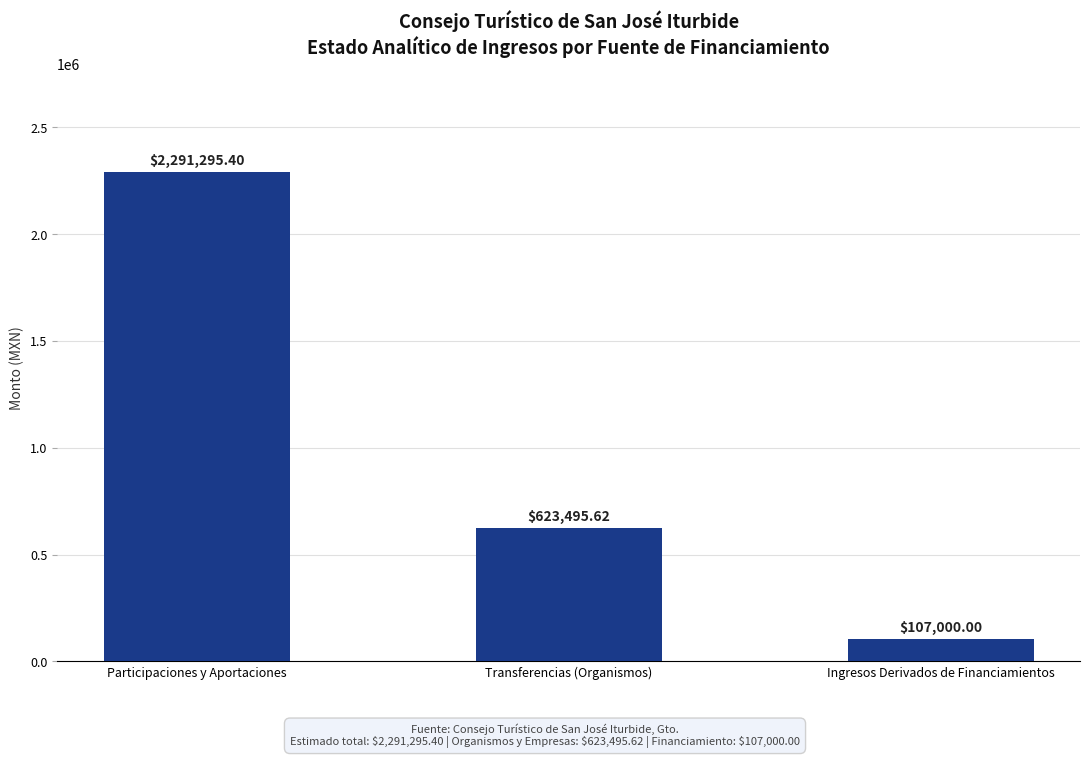

How many bars are there in total?

3